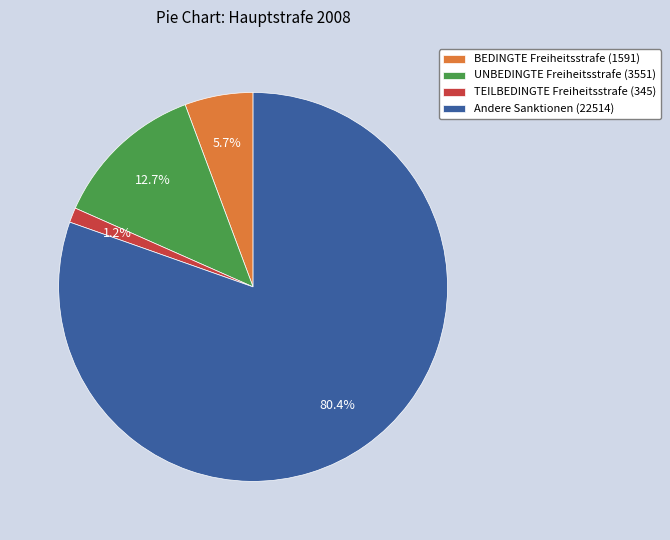

What percentage is NOT represented by Andere Sanktionen (22514)?

19.6%